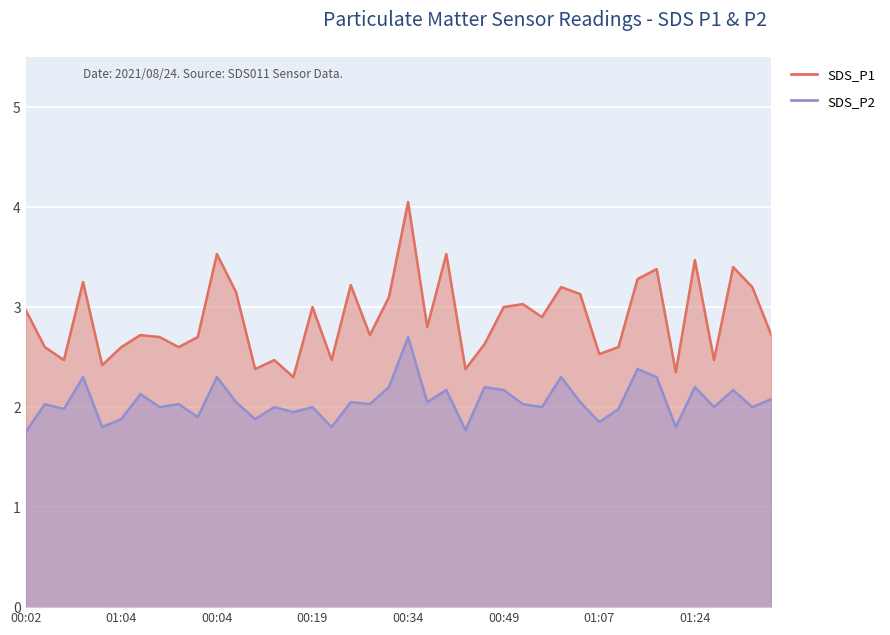

Read the SDS_P1 value at 00:09.

2.4